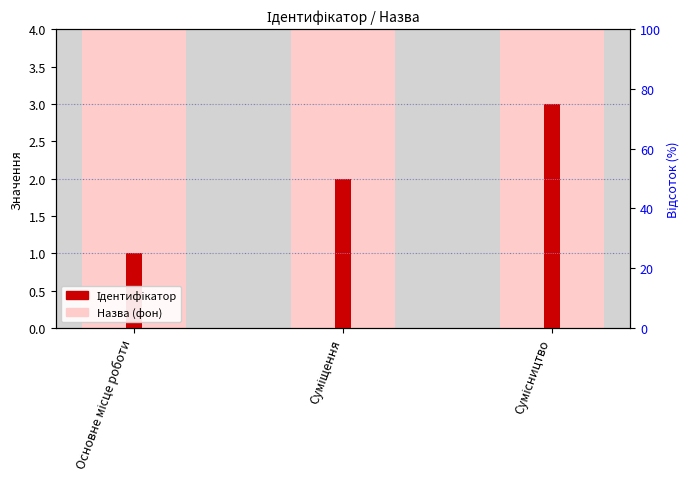

What is the difference between the values at Основне місце роботи and Суміщення?

1